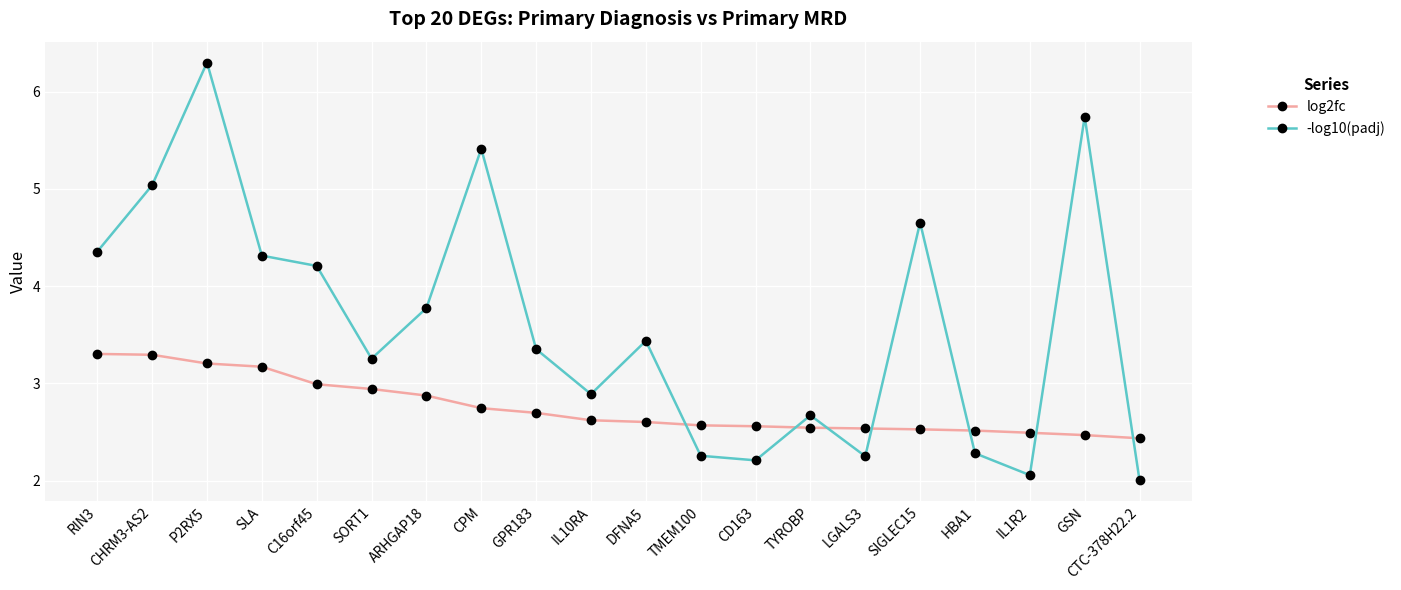

Does the chart display data point markers on the line(s)?

Yes